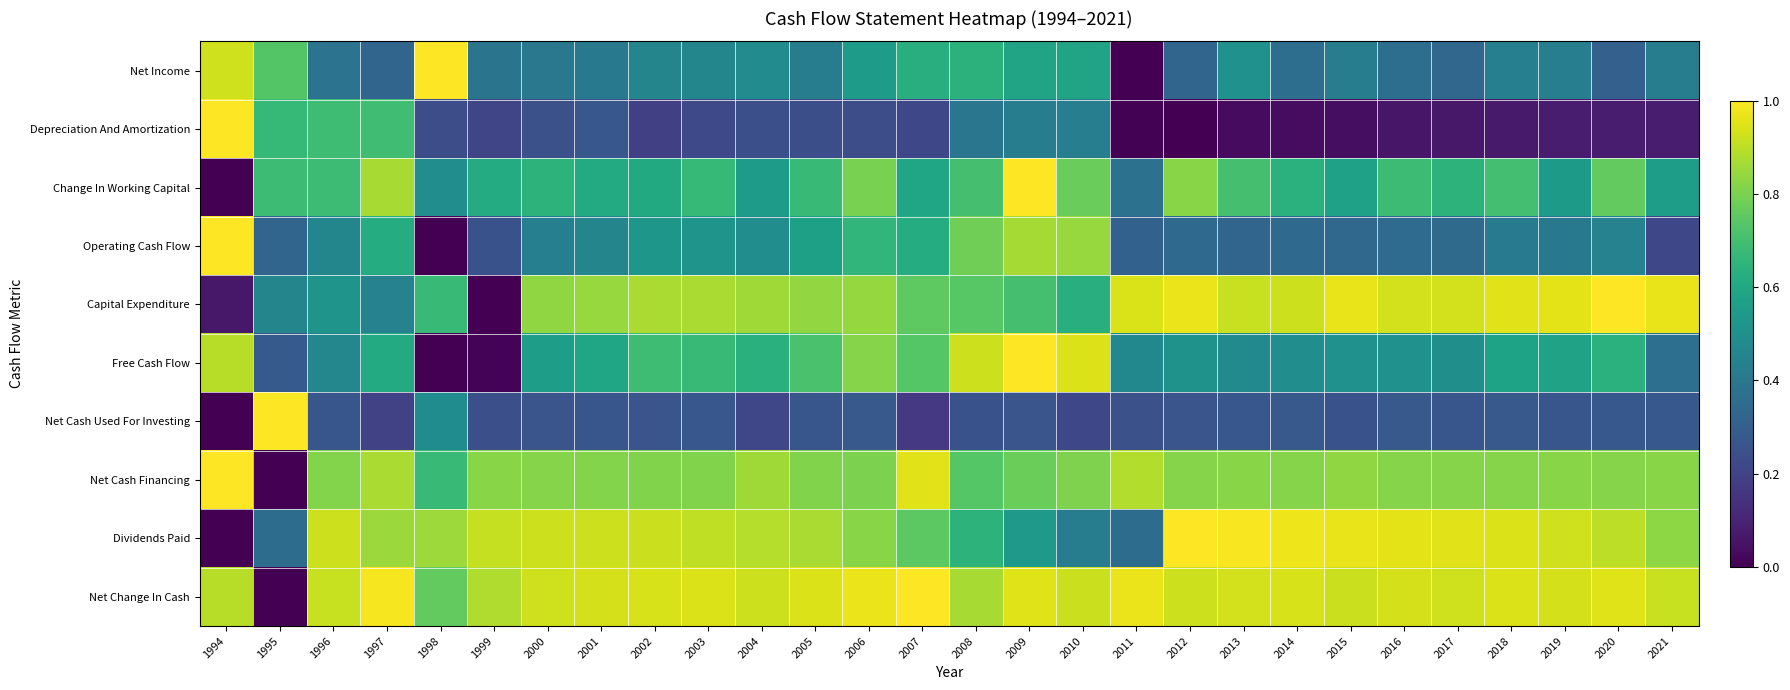

List the series in order of their peak value, lowest first.

Net Income, Depreciation And Amortization, Change In Working Capital, Operating Cash Flow, Capital Expenditure, Free Cash Flow, Net Cash Used For Investing, Net Cash Financing, Dividends Paid, Net Change In Cash